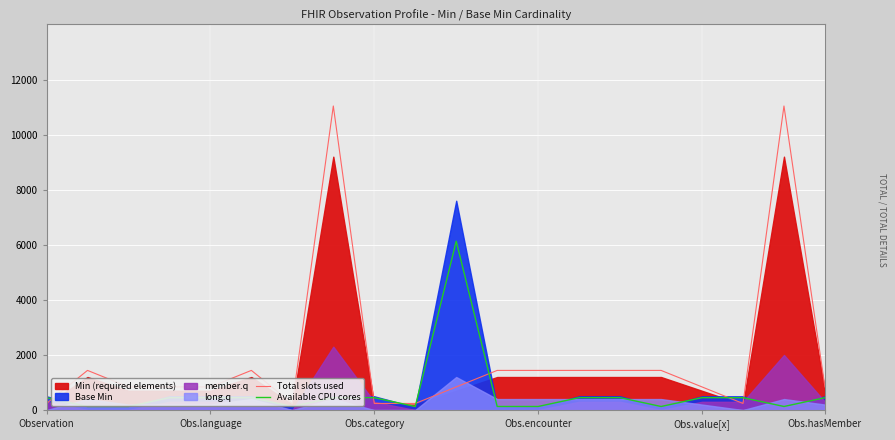

How many times do Available CPU cores and Total slots used cross each other?

7